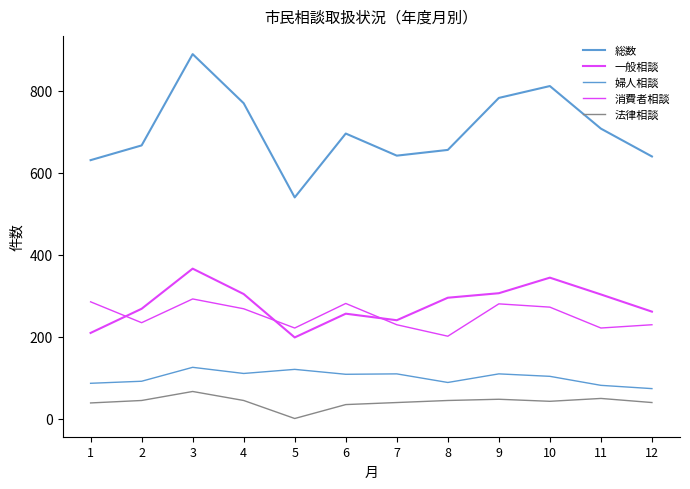

Count the number of data series in this chart.

5